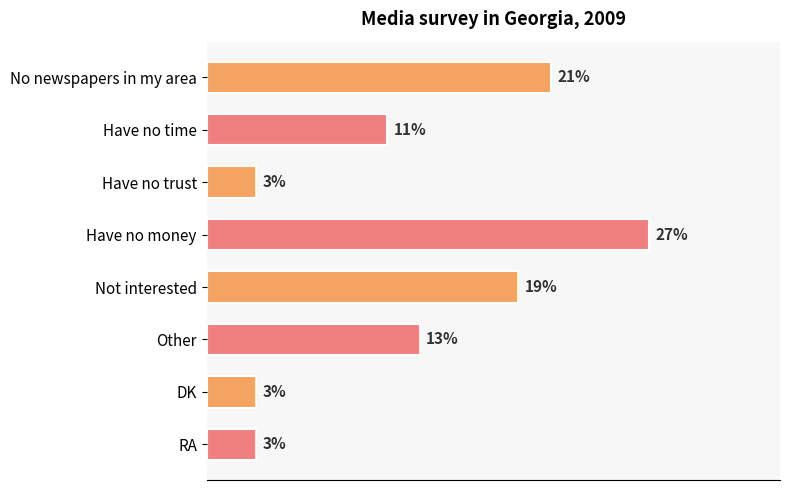

Which has a higher value, Have no time or Have no trust?

Have no time